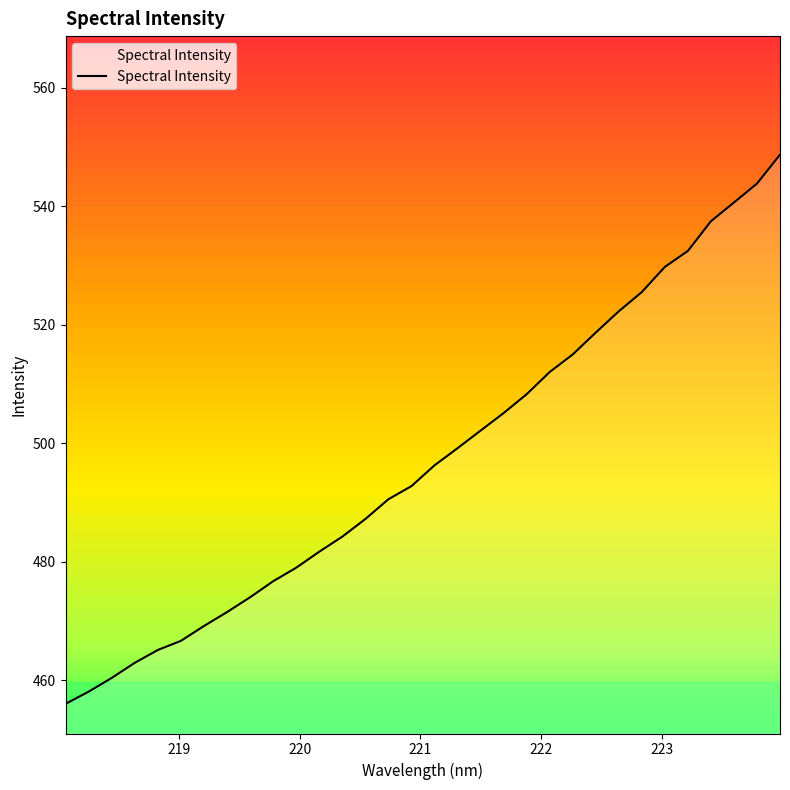

What is the maximum value shown in the chart?

548.7